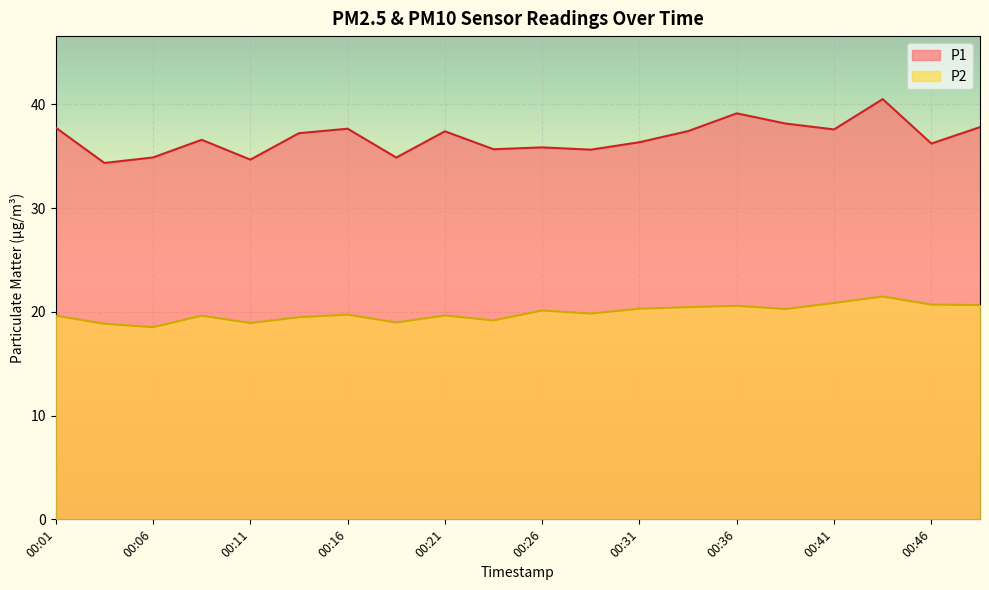

What is the value of the P2 point at the 12th from the left?

19.8